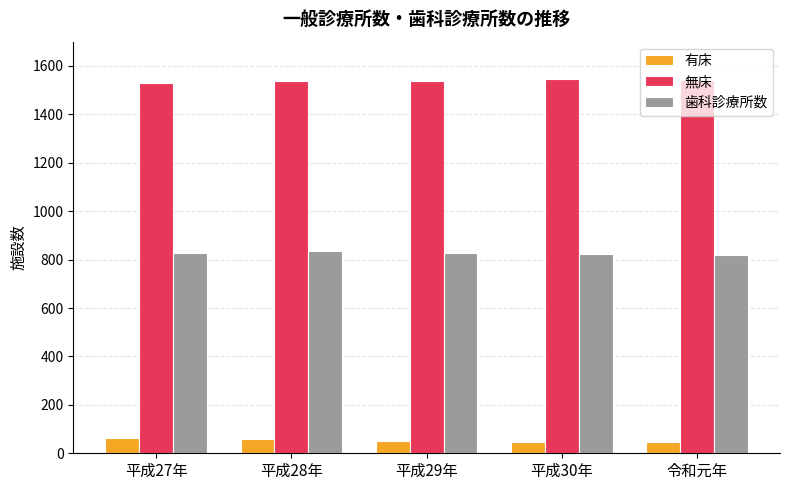

What is the minimum value for 歯科診療所数?

819